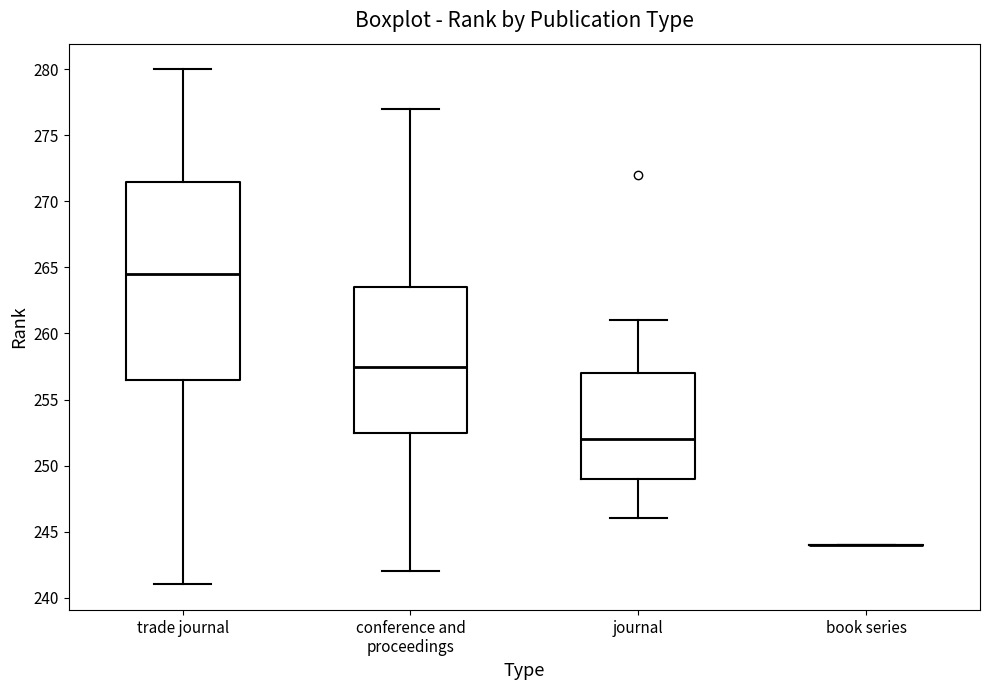

Reading left to right, read every box against the y-axis: the position of its median line, the range the box covers, and the ends of its whiskers. The values are not printed on the chart, so give them approximately, as read against the axis.

trade journal: median 264.5, box 256.5 to 271.5, whiskers 241.0 to 280.0
conference and proceedings: median 257.5, box 252.5 to 263.5, whiskers 242.0 to 277.0
journal: median 252.0, box 249.0 to 257.0, whiskers 246.0 to 261.0
book series: box collapsed to a line at 244.0, whiskers 244.0 to 244.0